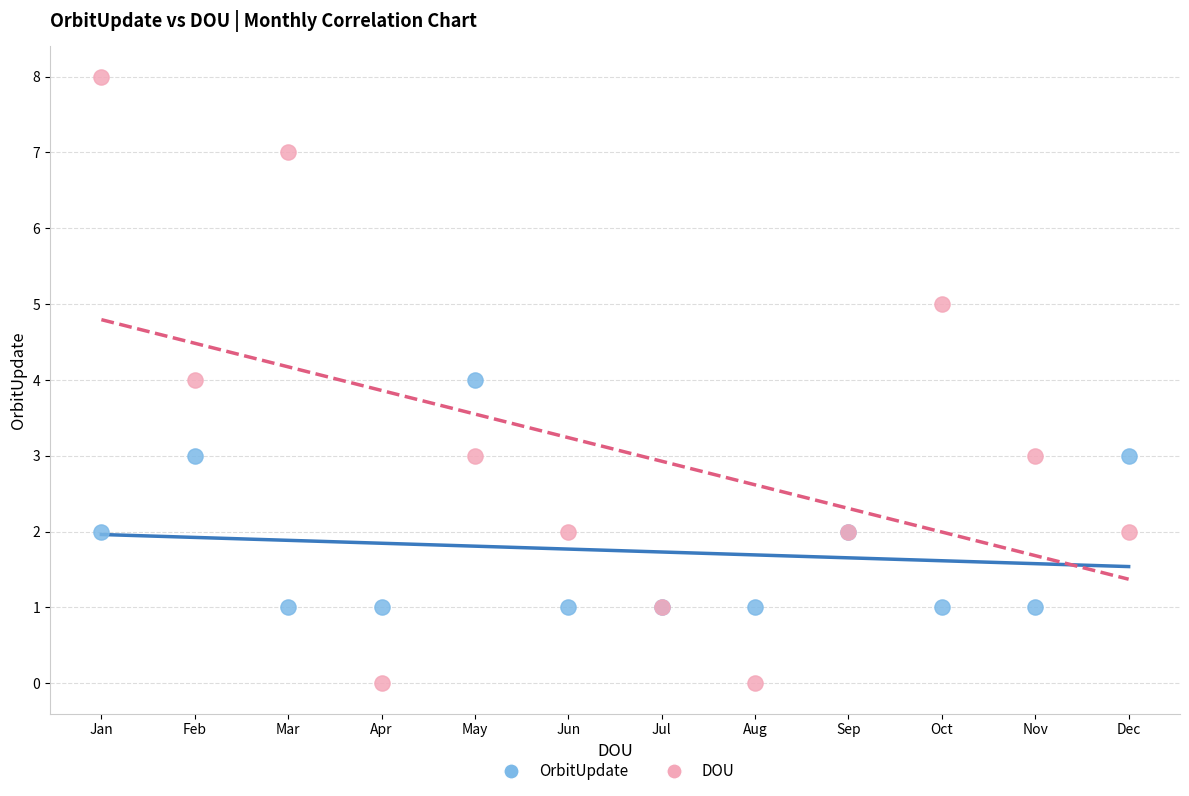

Which series contains the highest Y value?

DOU